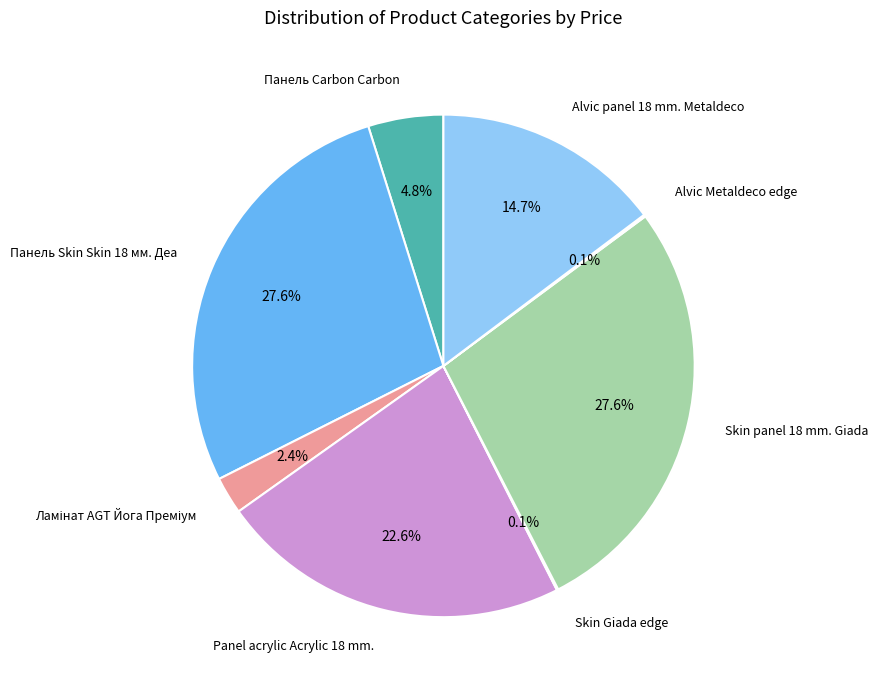

Rank the categories by value from highest to lowest.

Панель Skin Skin 18 мм. Деа, Skin panel 18 mm. Giada, Panel acrylic Acrylic 18 mm., Alvic panel 18 mm. Metaldeco, Панель Carbon Carbon, Ламінат AGT Йога Преміум, Alvic Metaldeco edge, Skin Giada edge